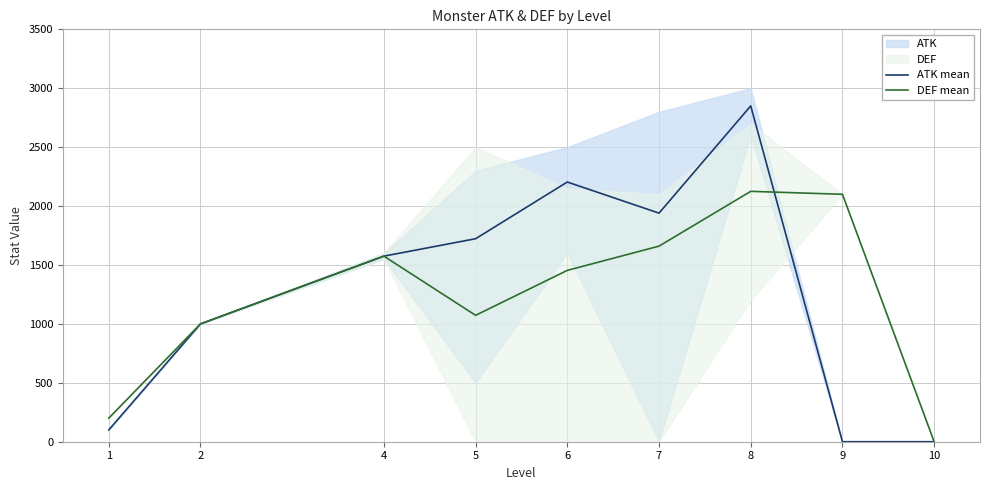

Which category has the highest value across all series?

8